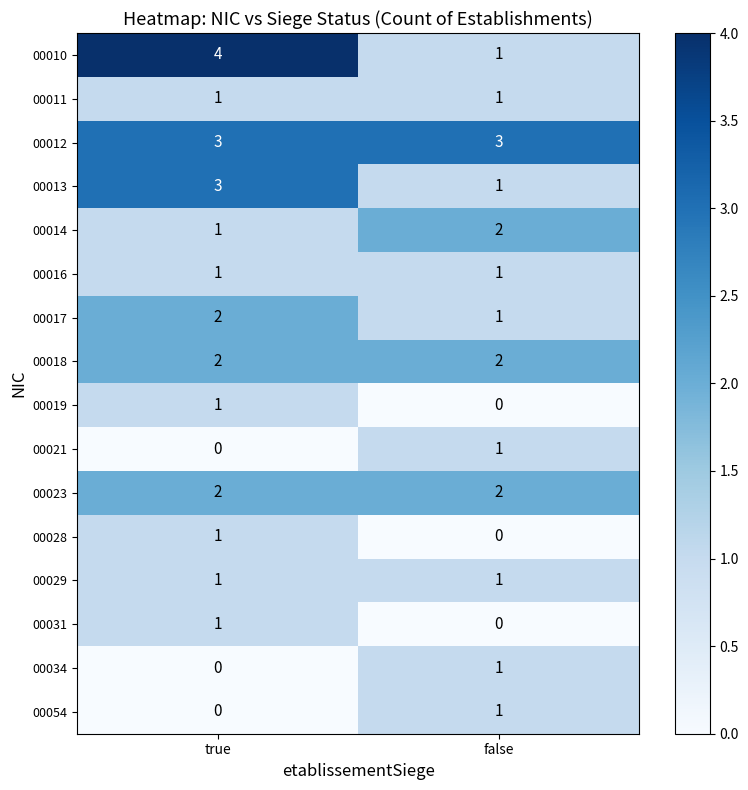

The value of 00023 at false is 3. True or false?

False